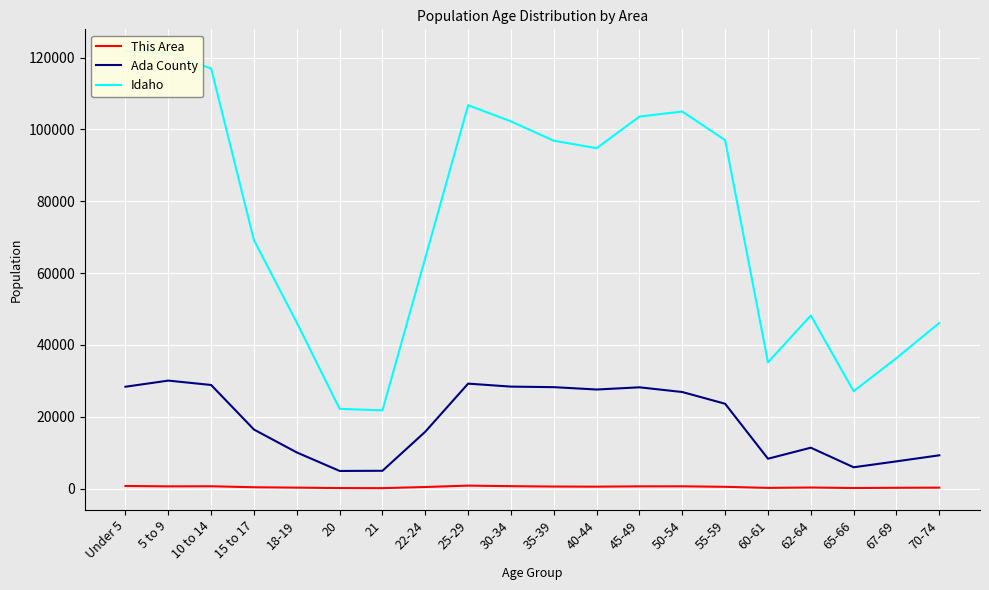

Rank the categories by This Area value from lowest to highest.

21, 20, 65-66, 60-61, 67-69, 18-19, 70-74, 62-64, 15 to 17, 22-24, 55-59, 40-44, 35-39, 45-49, 5 to 9, 50-54, 10 to 14, 30-34, Under 5, 25-29